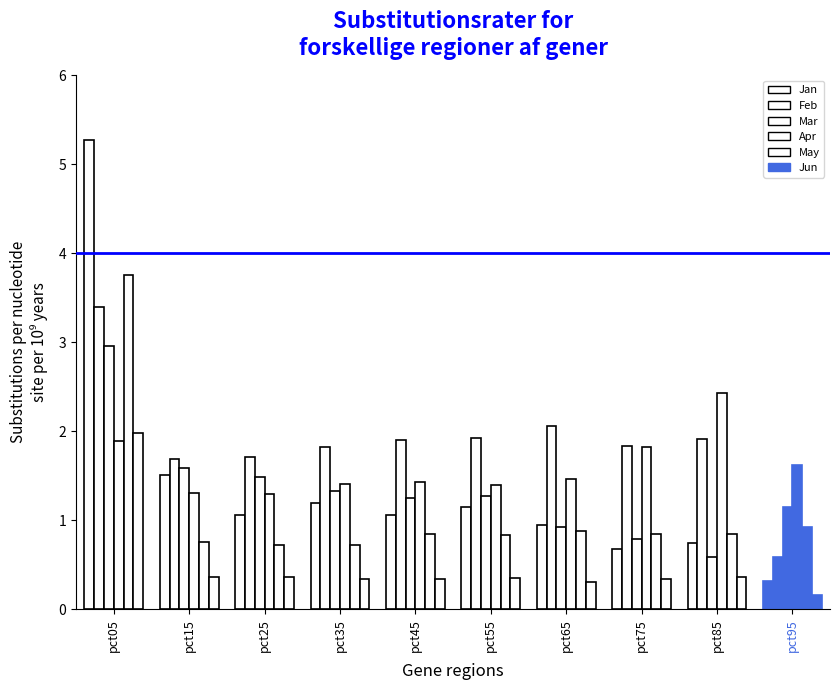

What is the maximum value shown in the chart?

5.3